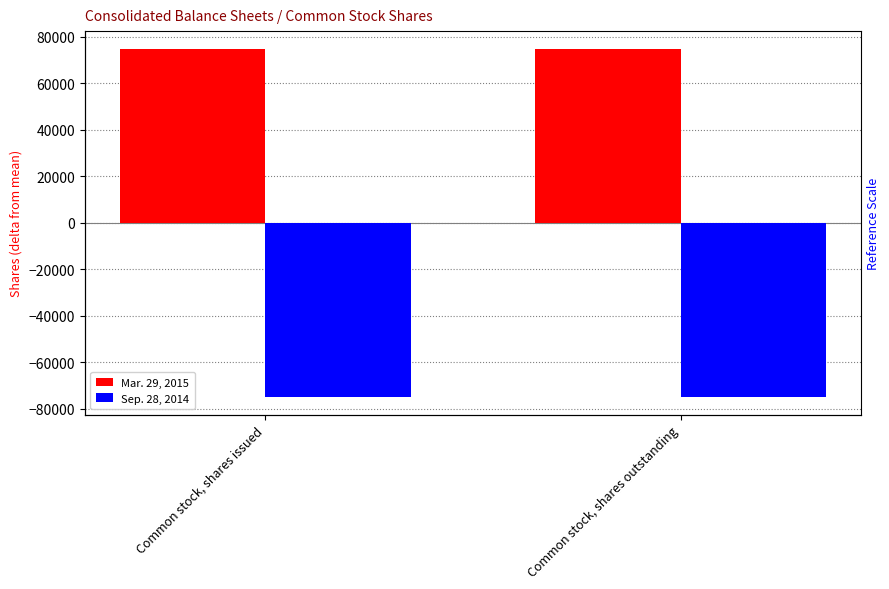

What is the sum of the Mar. 29, 2015 values at Common stock, shares outstanding and Common stock, shares issued?

150000